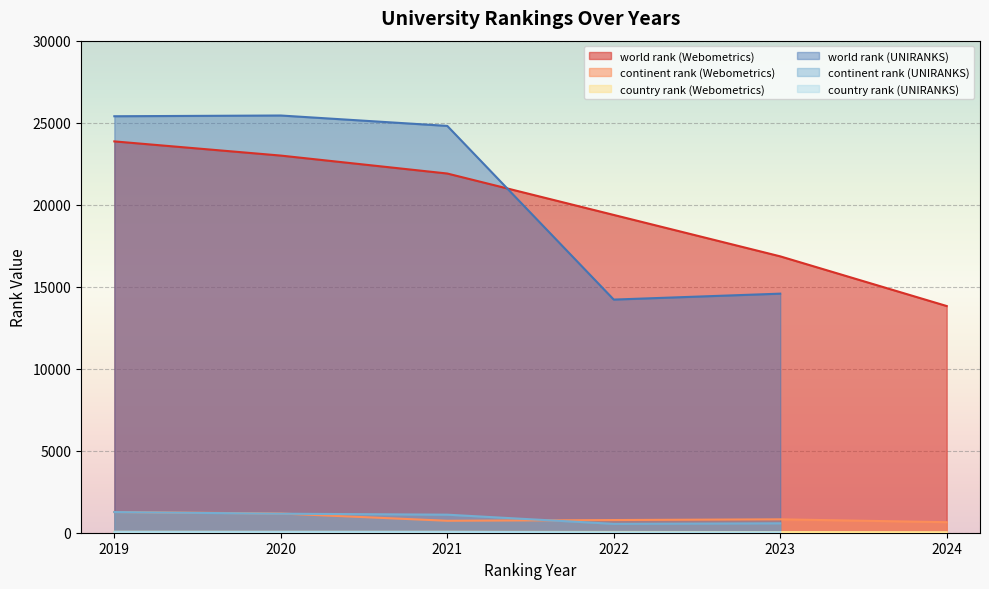

At which label does world rank (UNIRANKS) first exceed 24803?

2019